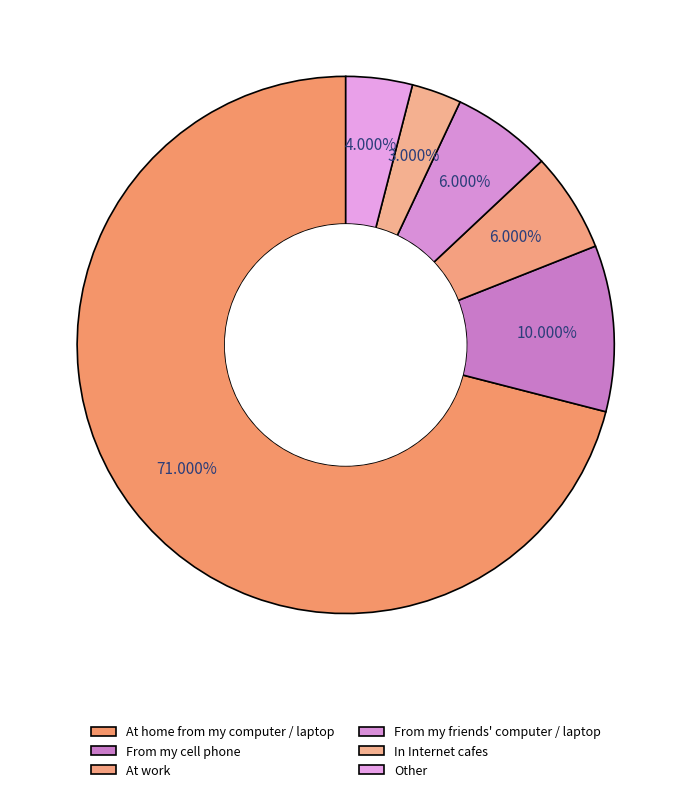

To the nearest percent, what is the difference between the largest and smallest slice percentages?

68%